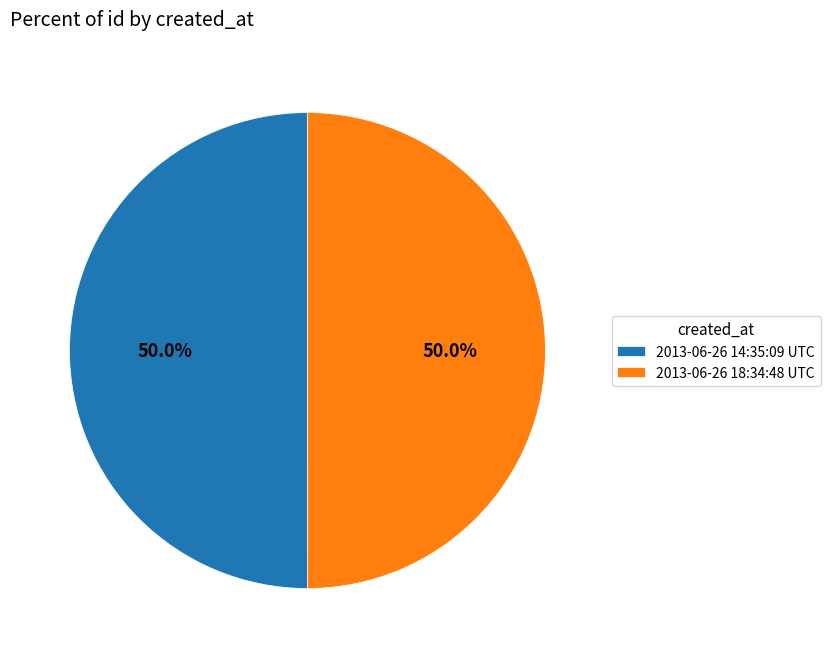

To the nearest percent, what percentage of the pie is 2013-06-26 14:35:09 UTC?

50%